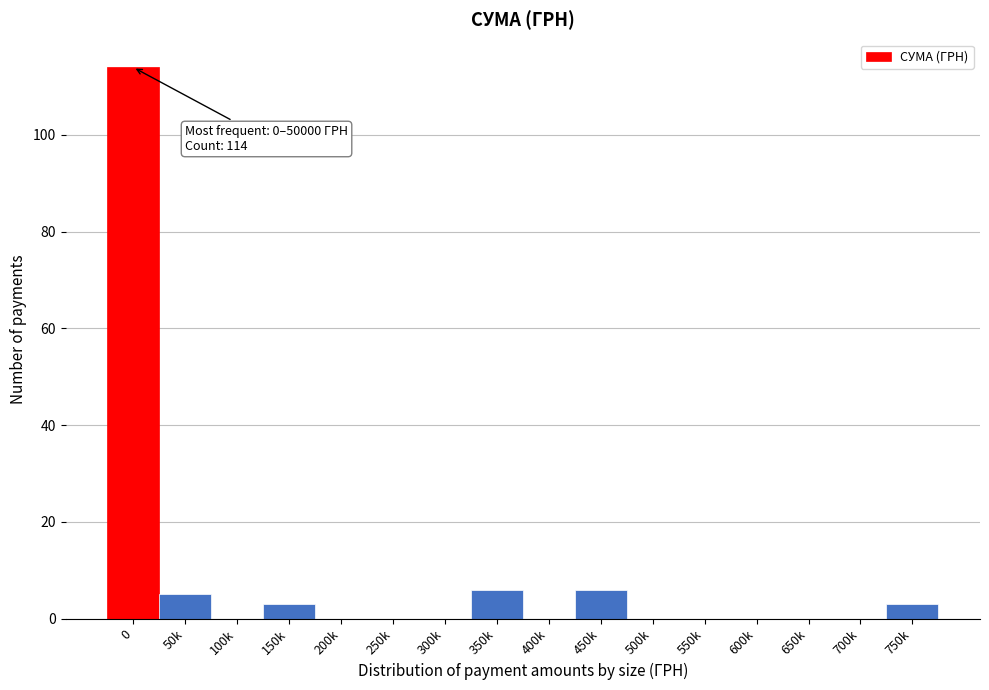

Reading left to right, list all the values displayed in this chart.

0=114	50k=5	100k=0	150k=3	200k=0	250k=0	300k=0	350k=6	400k=0	450k=6	500k=0	550k=0	600k=0	650k=0	700k=0	750k=3